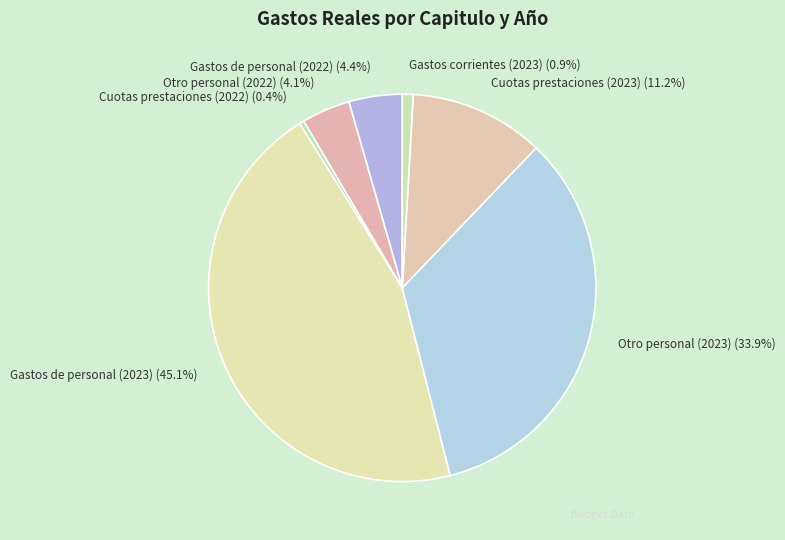

To the nearest percent, what percentage of the pie is Gastos de personal (2022)?

4%